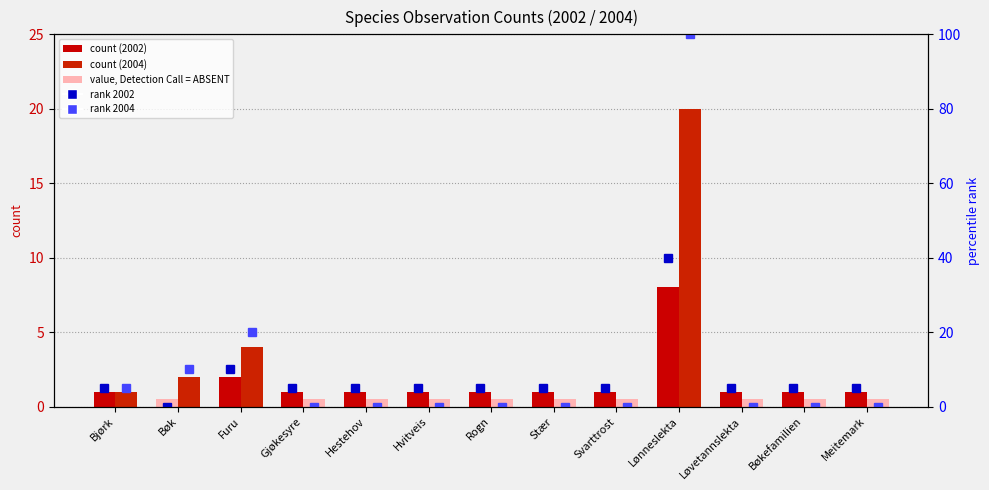

Between Bøk and Rogn, which series saw the biggest shift?

percentile rank 2004